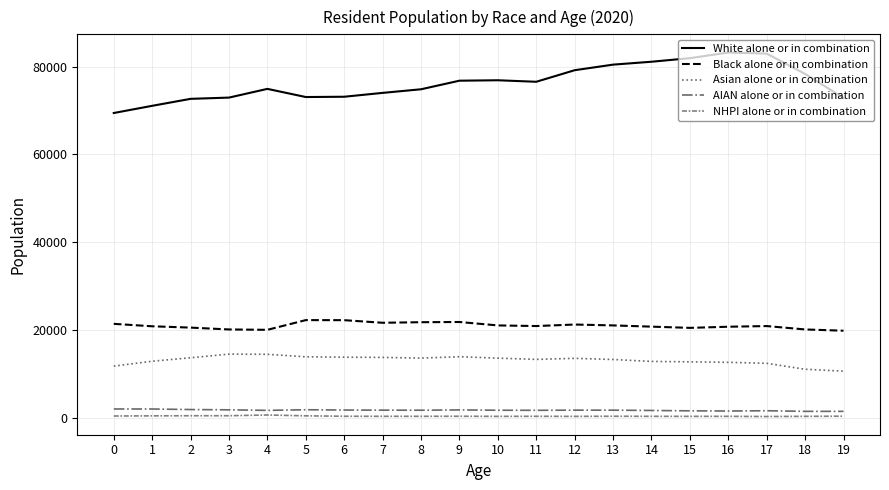

What is the smallest value displayed?

244